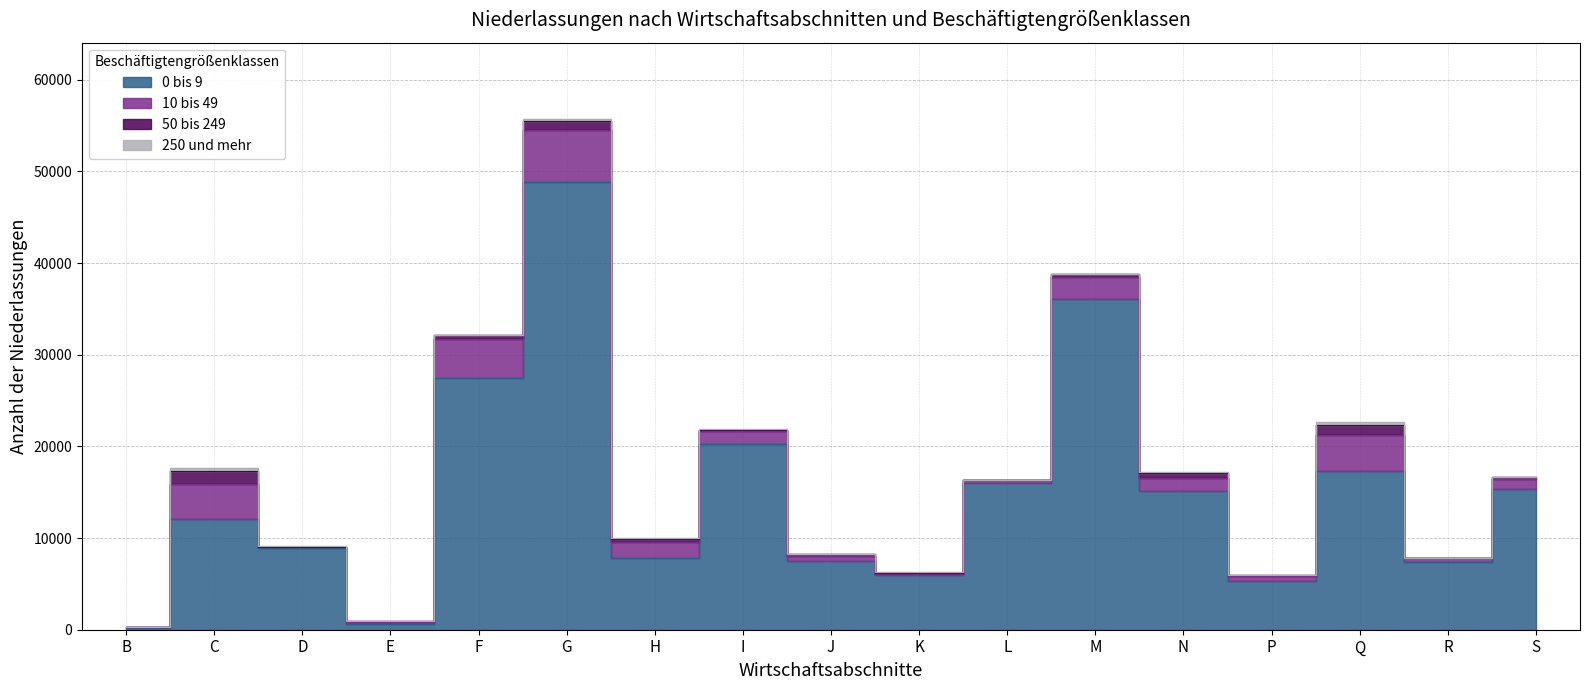

What is the value of the 10 bis 49 point at the 2nd from the left?

3760